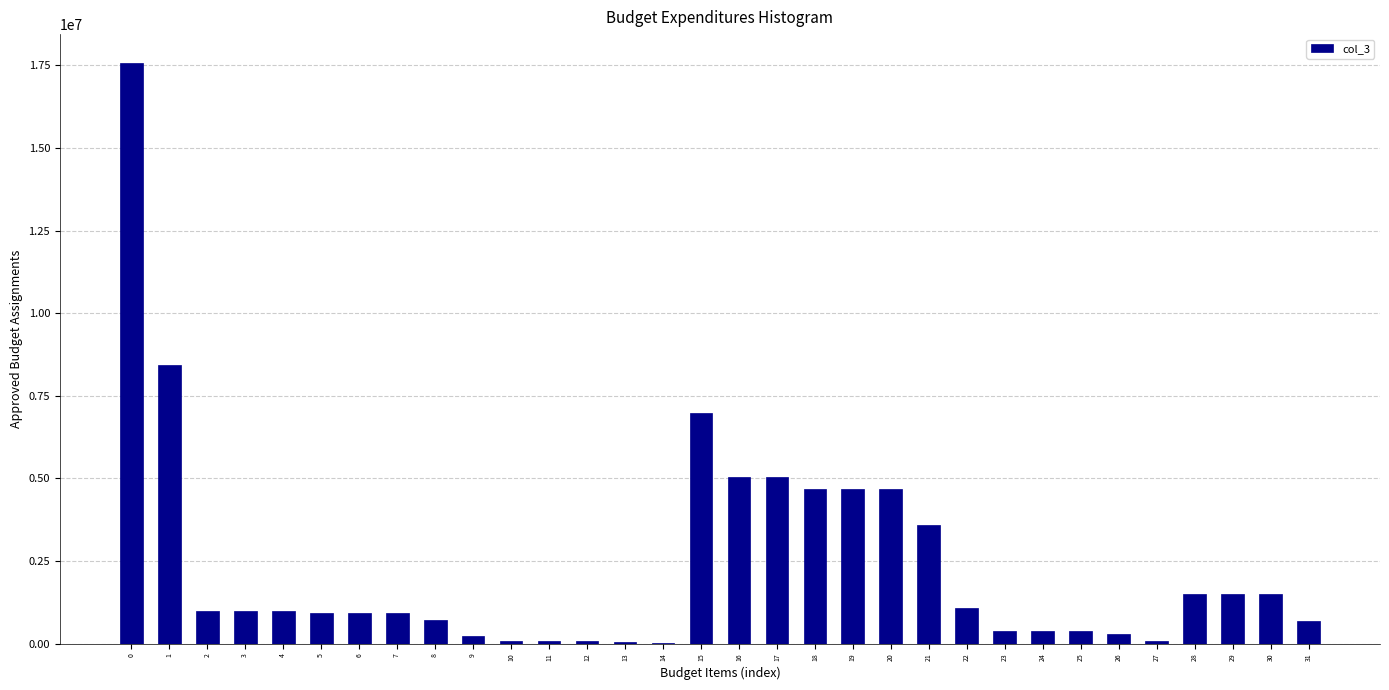

What is the change in value from 16 to 28?

-3531600